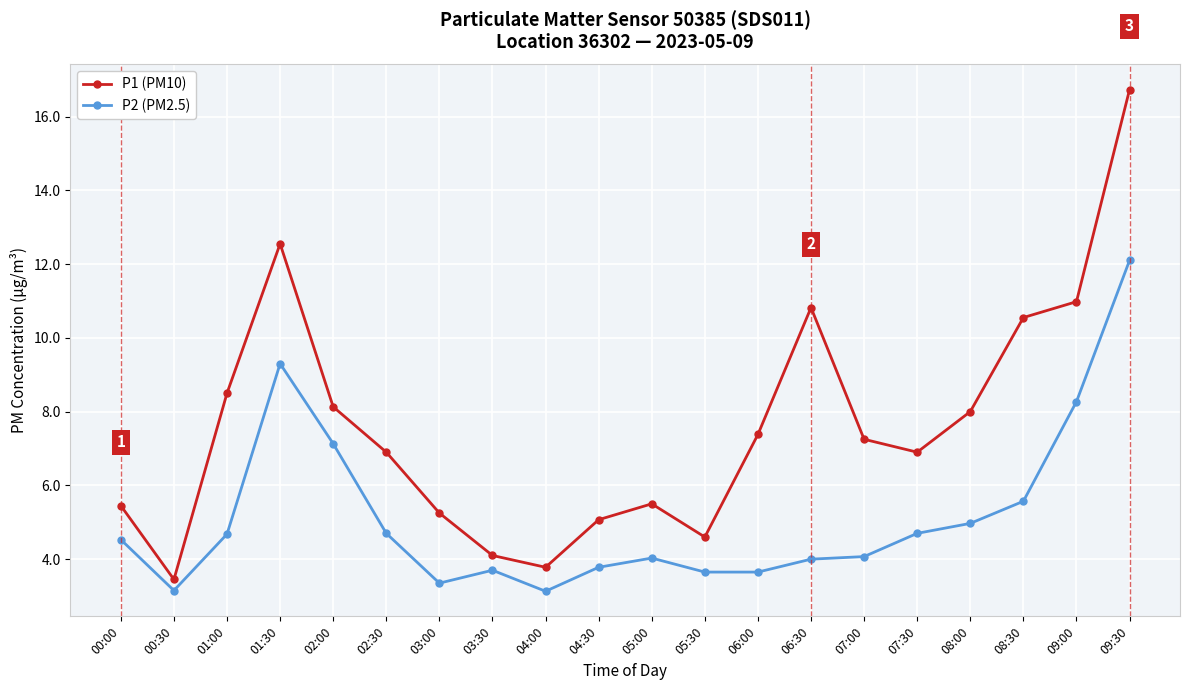

How many interior local peaks does the P1 (PM10) series have?

3